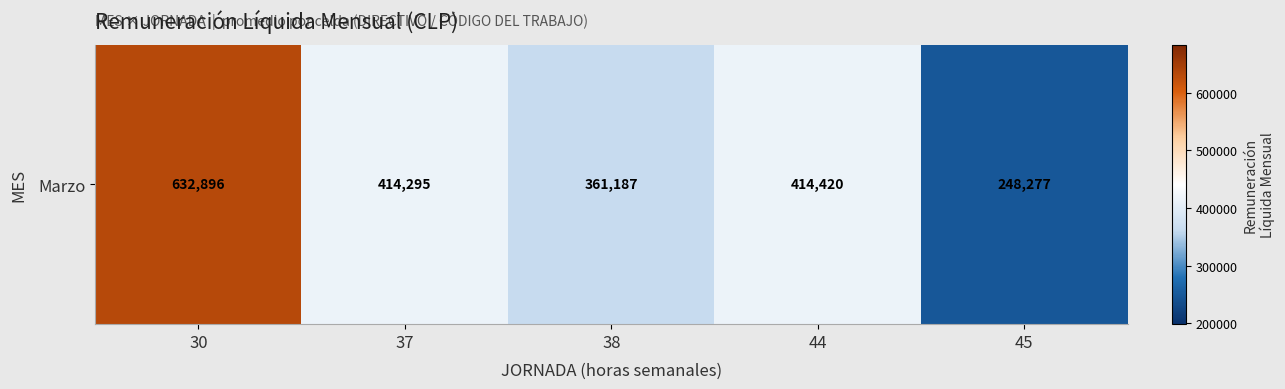

Count the number of categories in the chart.

5